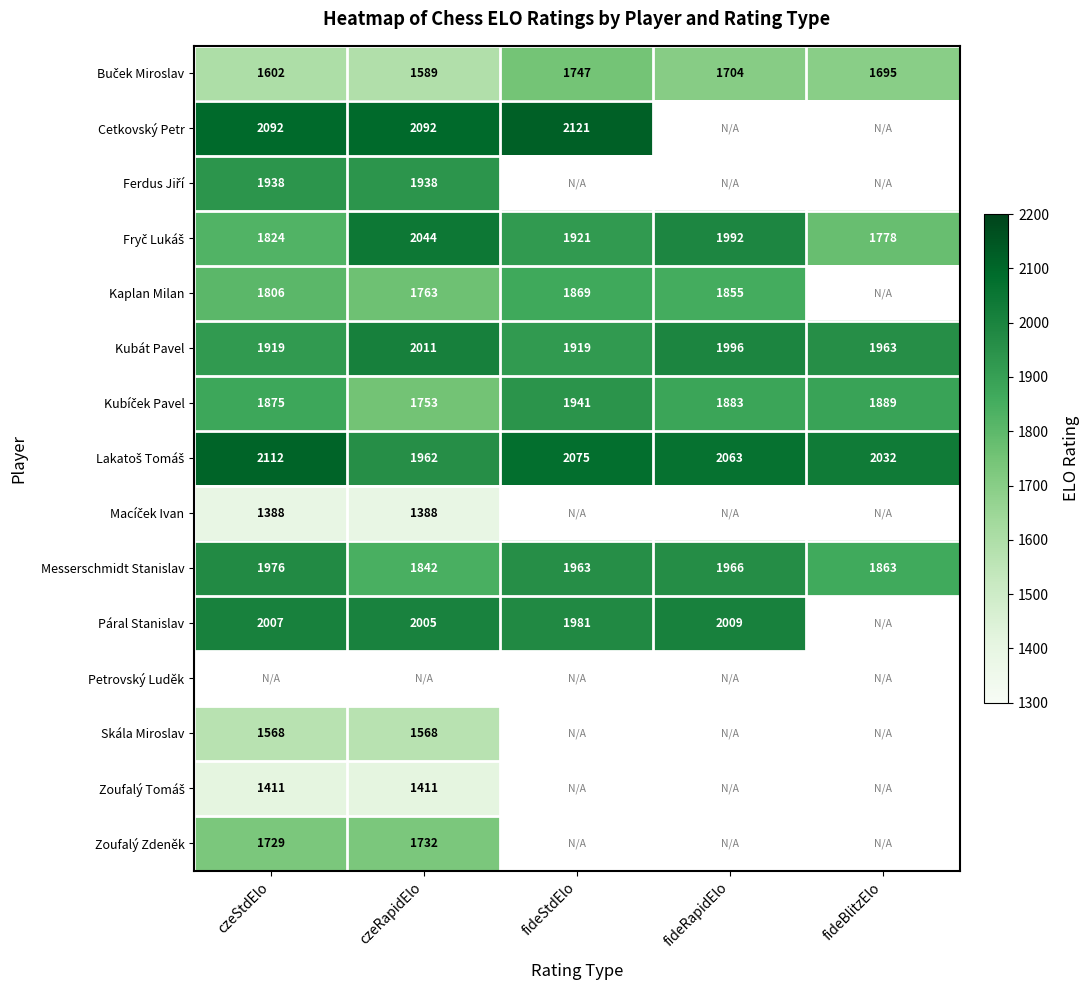

What is the sum of the Kubát Pavel values at fideBlitzElo and czeRapidElo?

3974